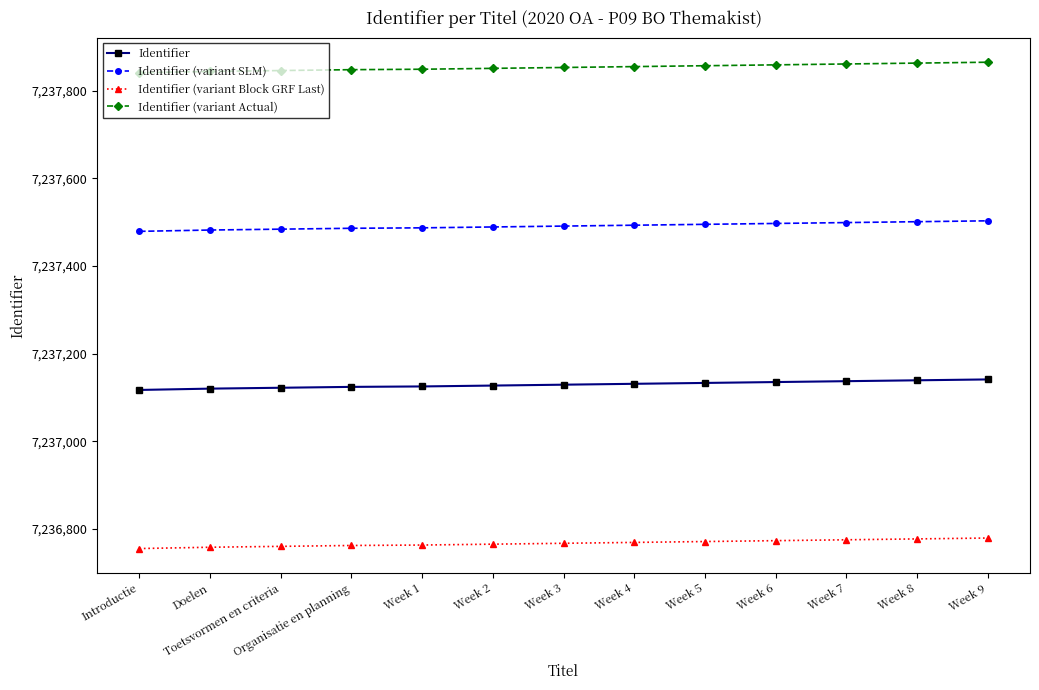

Which series has the largest range (max minus min)?

Identifier (variant Actual)